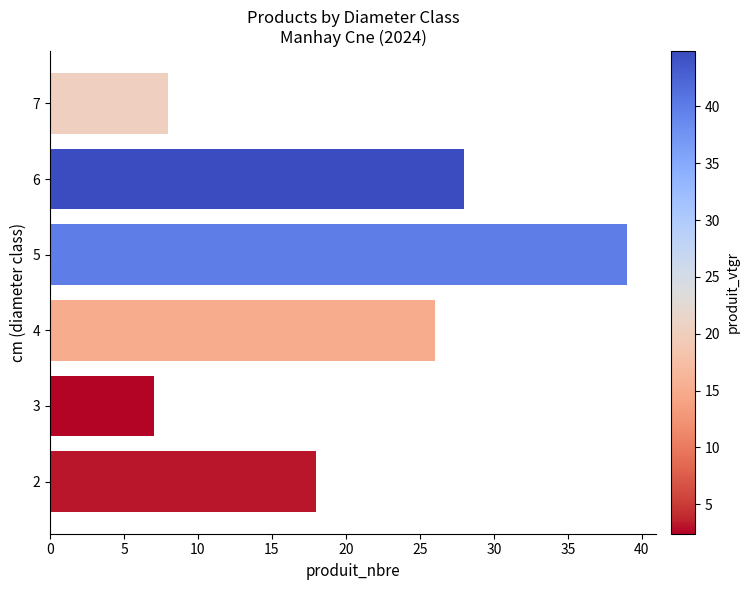

True or false: the data shows 18 at 2.

True